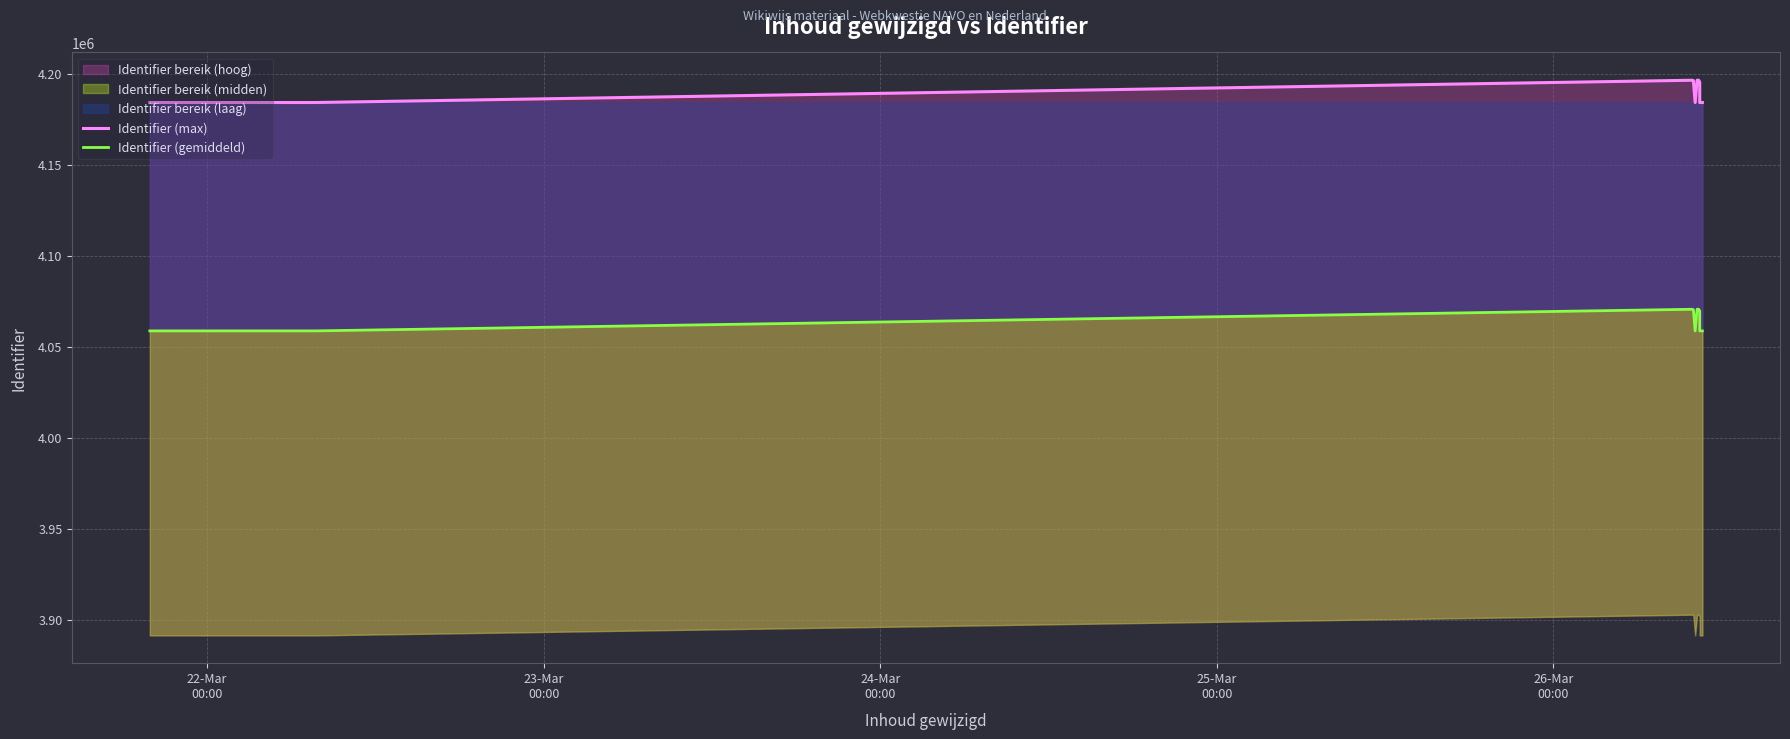

True or false: Identifier (max) and Identifier (gemiddeld) intersect in this chart.

False